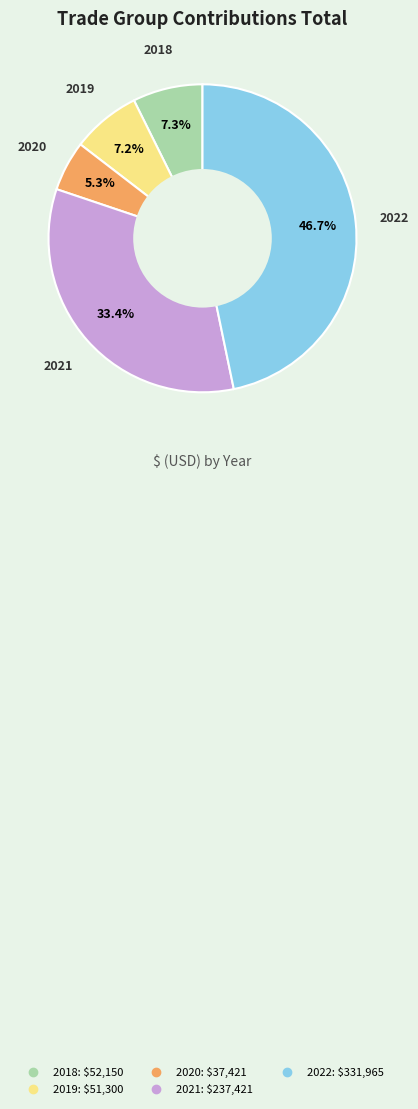

What percentage is the 2021 slice, to the nearest percent?

33%